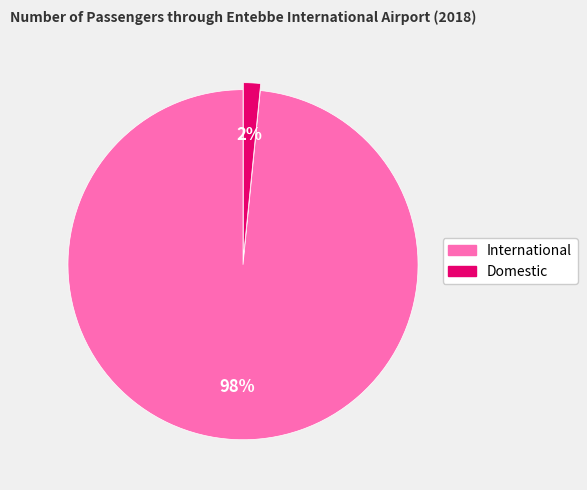

Do International and Domestic together represent more than half of the pie?

Yes